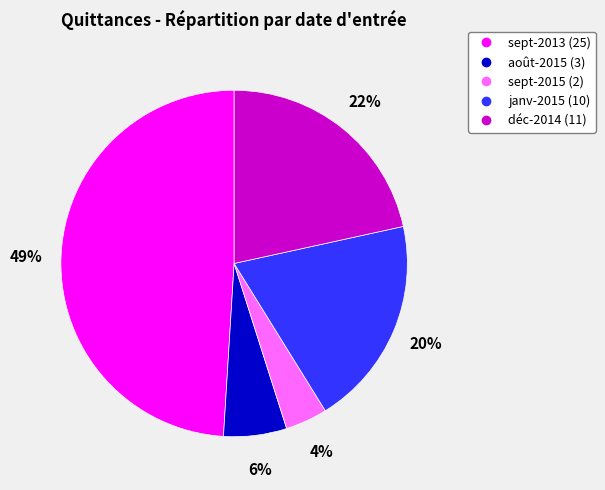

The déc-2014 slice represents 22% of the pie. True or false?

True